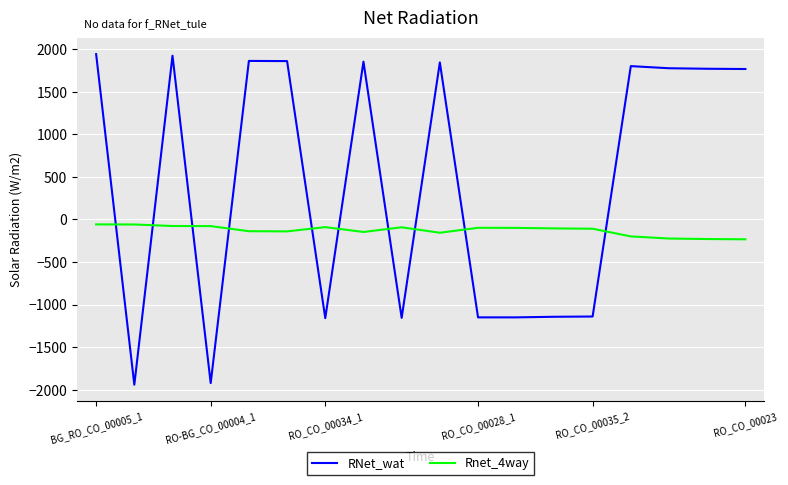

Which series has the largest total across all categories?

RNet_wat